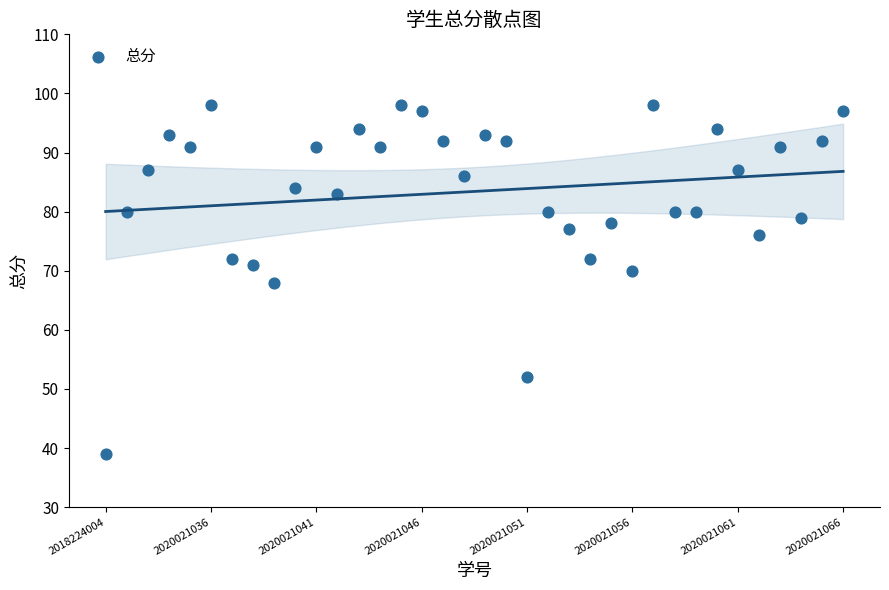

What is the range of Y values (max minus min)?

59